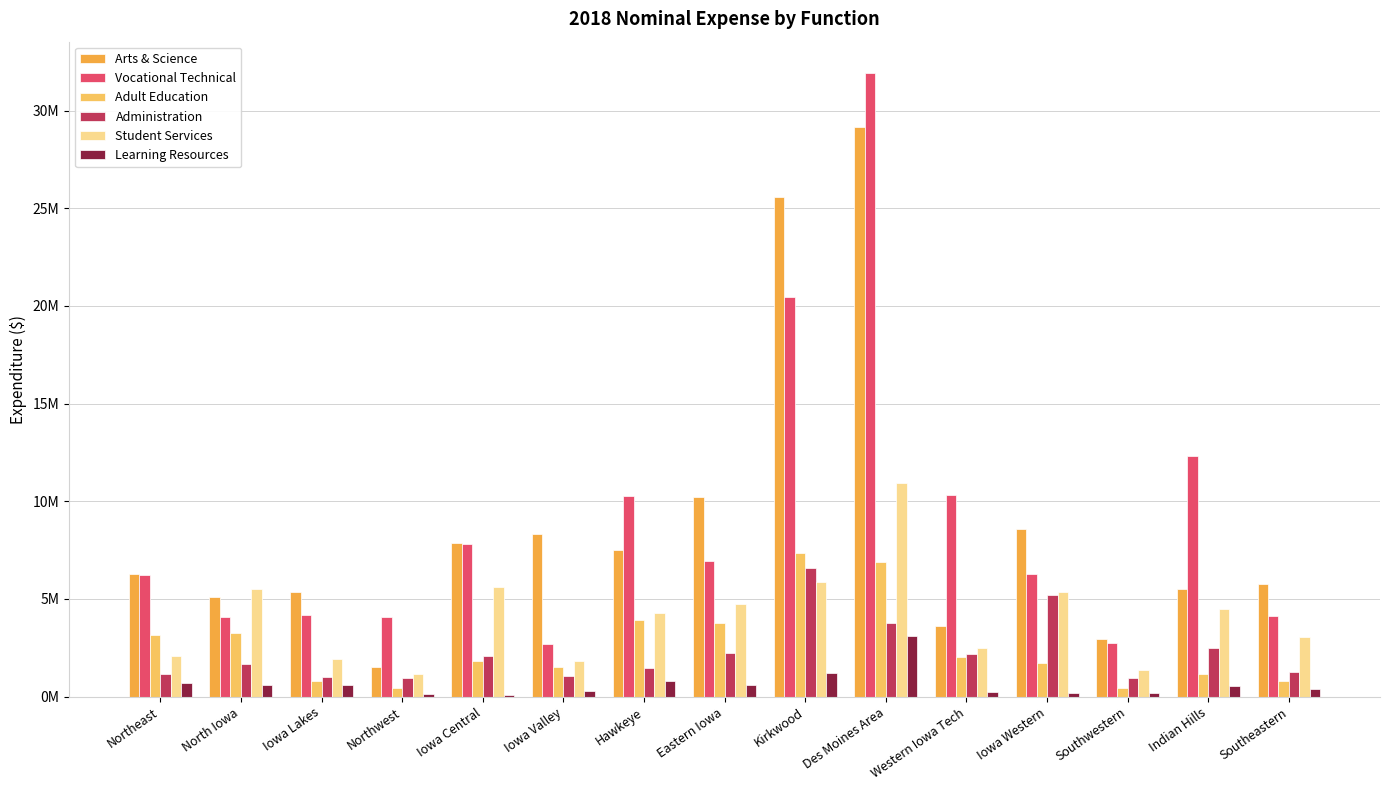

Are the bars grouped side by side (vs. stacked)?

Yes